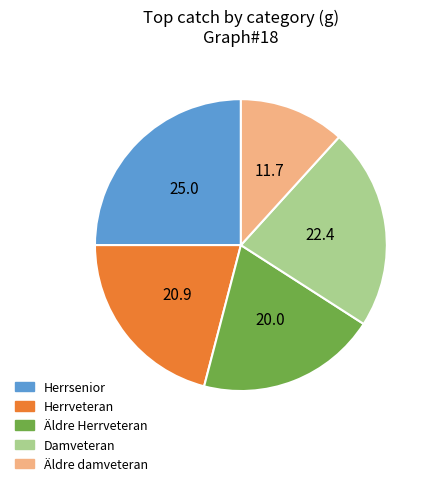

Is it true that Damveteran is 12% of the pie?

False